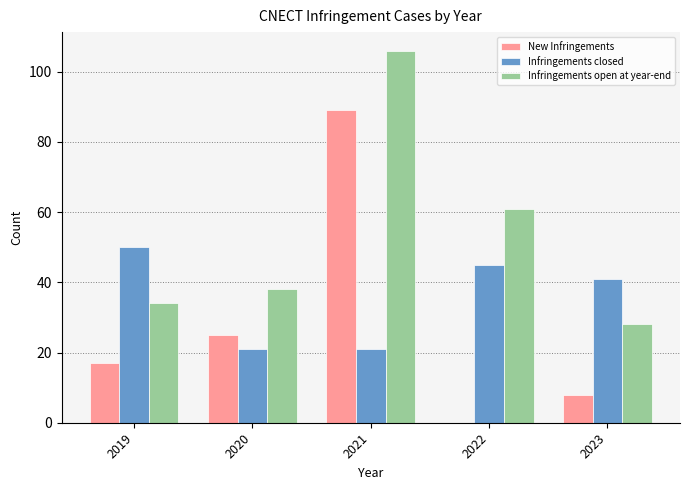

What is the sum of the New Infringements values at 2022 and 2021?

89